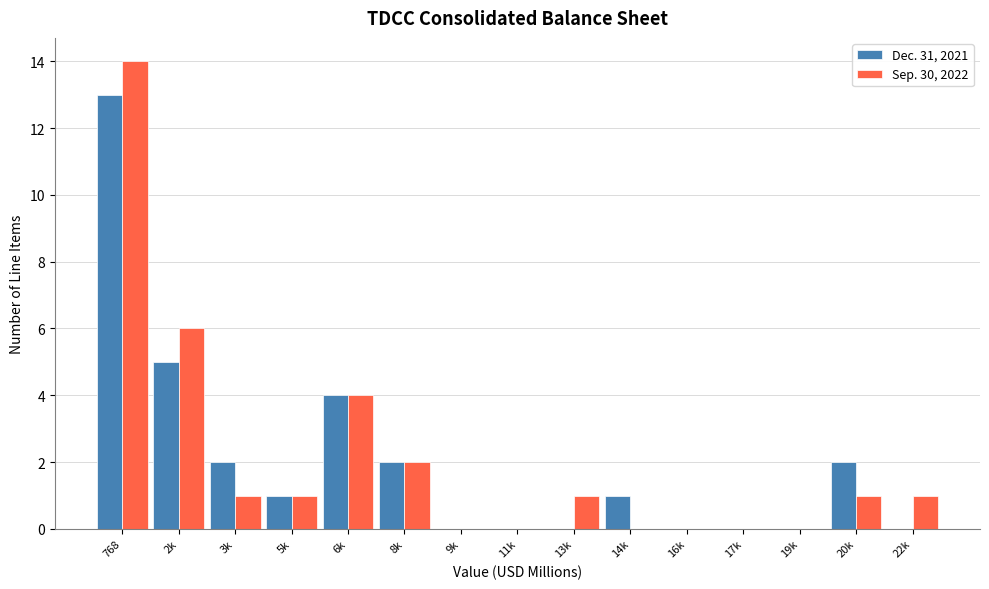

Reading left to right, extract all data points from this chart.

Dec. 31, 2021: 768=13	2k=5	3k=2	5k=1	6k=4	8k=2	9k=0	11k=0	13k=0	14k=1	16k=0	17k=0	19k=0	20k=2	22k=0
Sep. 30, 2022: 768=14	2k=6	3k=1	5k=1	6k=4	8k=2	9k=0	11k=0	13k=1	14k=0	16k=0	17k=0	19k=0	20k=1	22k=1